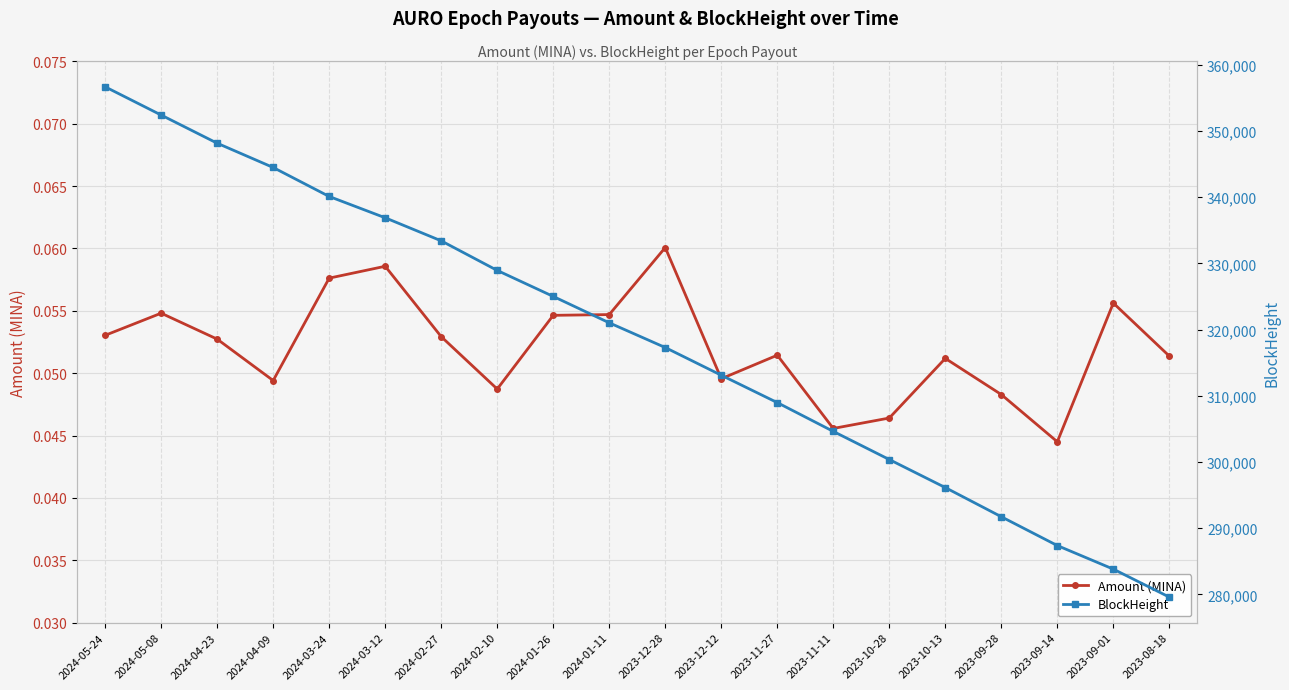

True or false: Amount (MINA) has a value of 0.0 at 2023-11-11.

False